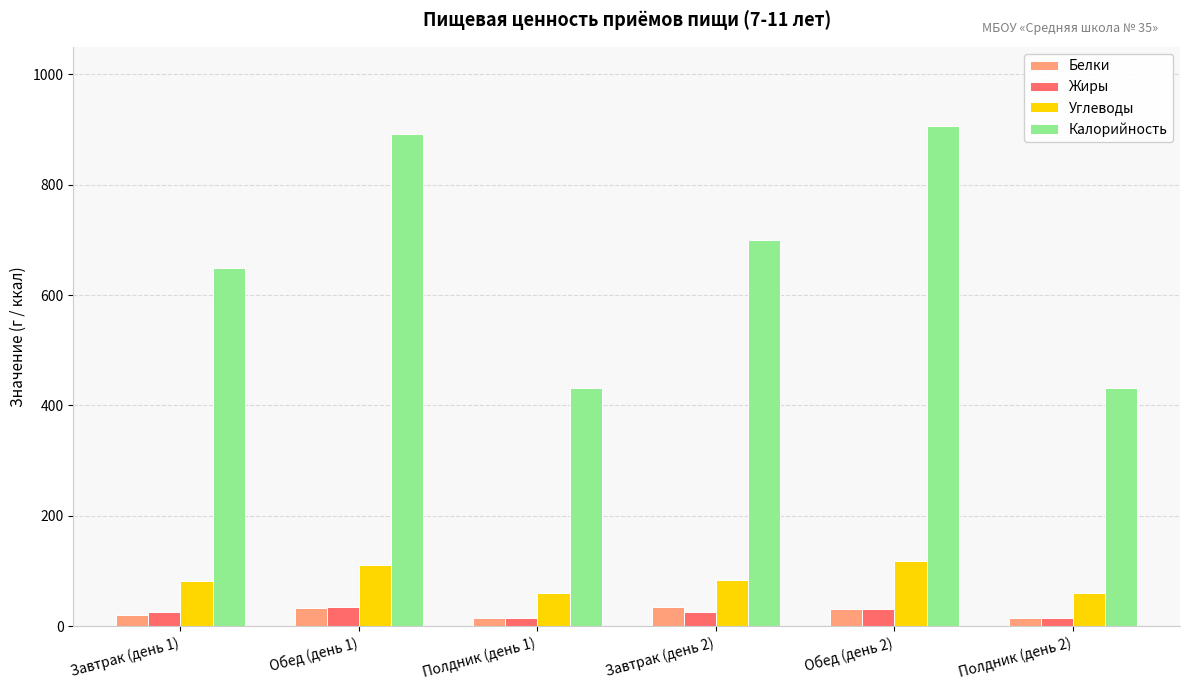

Where does the Белки series first go above 31?

Обед (день 1)